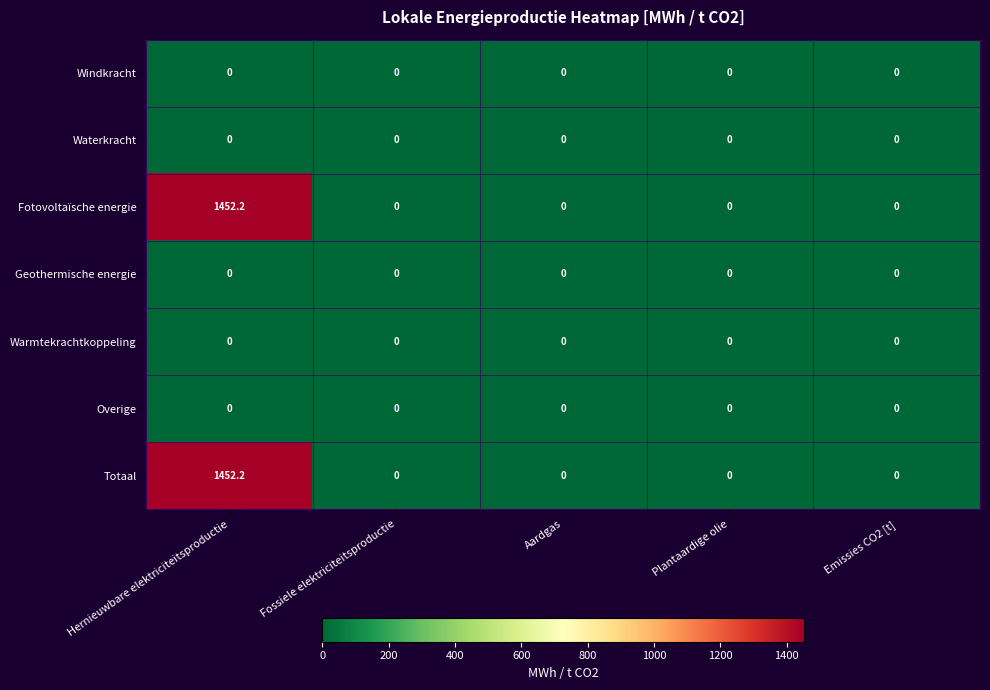

How many series are shown in this chart?

7